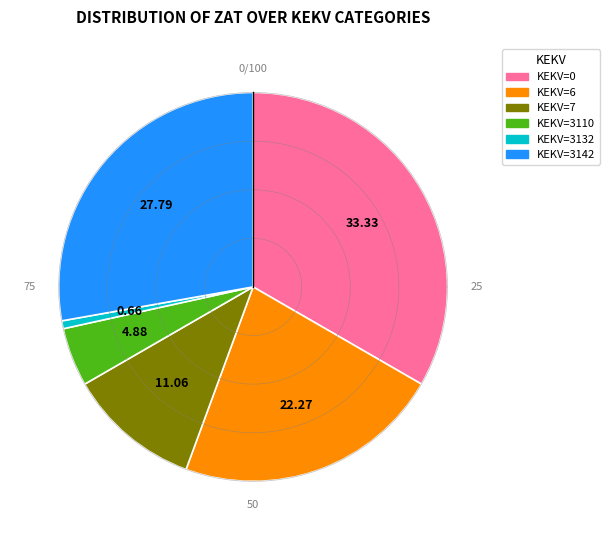

Do KEKV=3142 and KEKV=6 together represent more than half of the pie?

Yes